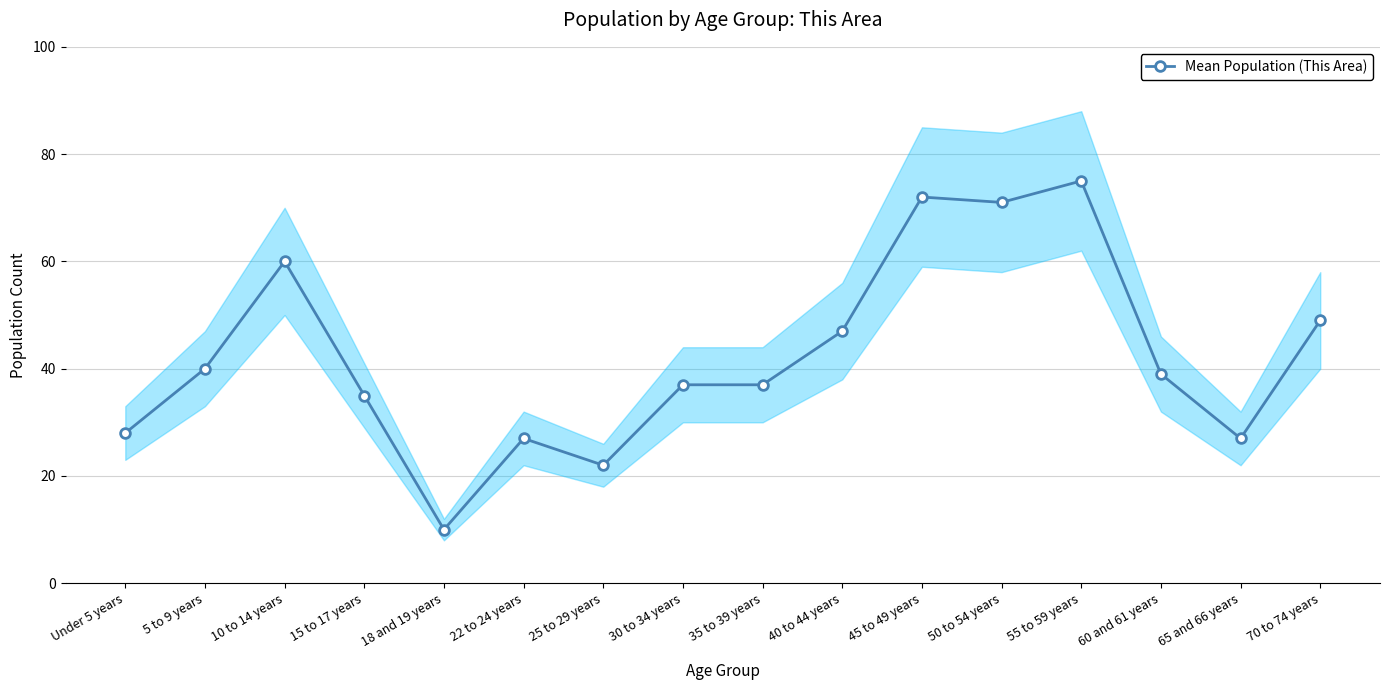

Which label corresponds to the largest value in the chart?

55 to 59 years